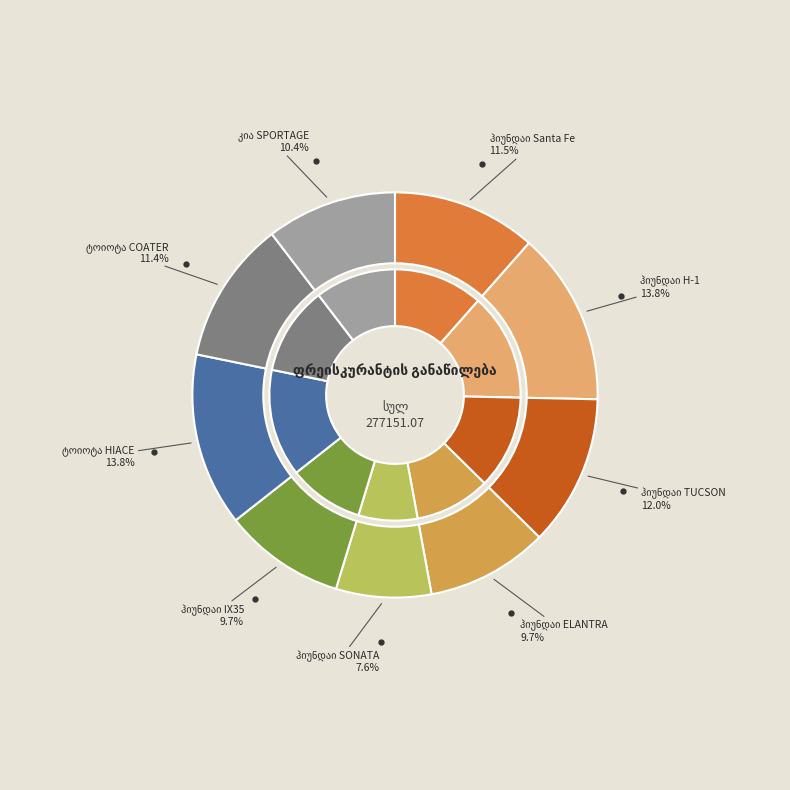

To the nearest percent, what is the combined percentage of ჰიუნდაი Santa Fe and ჰიუნდაი TUCSON?

24%